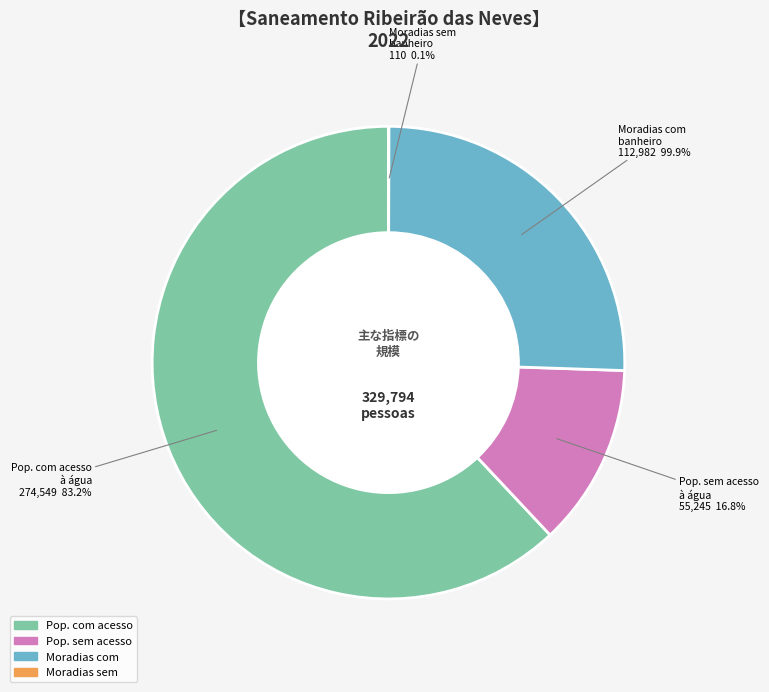

True or false: População total accounts for 41% of the total.

False